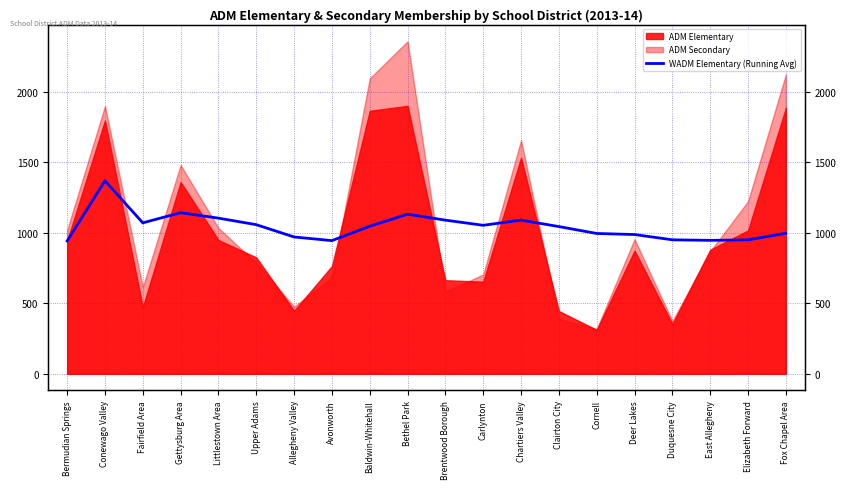

Reading left to right, list all the values displayed in this chart.

Bermudian Springs=941.3	Conewago Valley=1368.0	Fairfield Area=1069.3	Gettysburg Area=1141.5	Littlestown Area=1102.8	Upper Adams=1056.4	Allegheny Valley=969.2	Avonworth=943.5	Baldwin-Whitehall=1045.7	Bethel Park=1130.9	Brentwood Borough=1088.4	Carlynton=1052.1	Chartiers Valley=1088.9	Clairton City=1042.9	Cornell=994.1	Deer Lakes=986.5	Duquesne City=949.2	East Allegheny=945.3	Elizabeth Forward=949.0	Fox Chapel Area=995.7